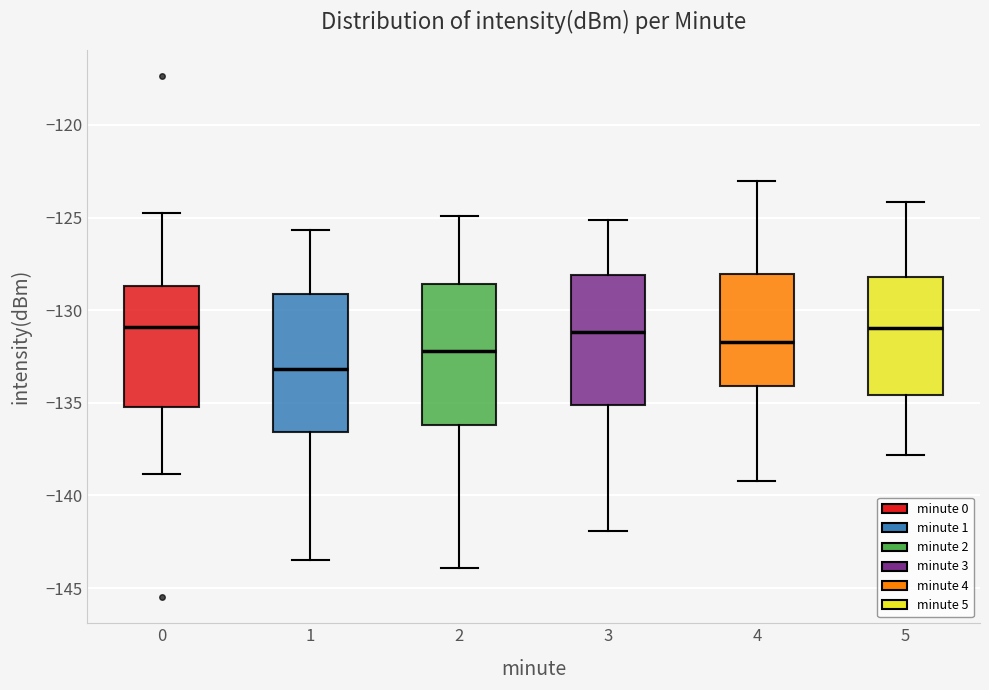

Where is the upper edge of the box at x = 4 on the y-axis? The values are not printed on the chart, so give them approximately, as read against the axis.

-128.0